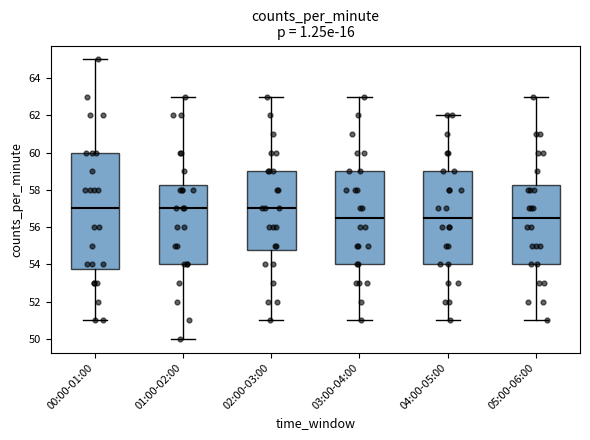

Where does the upper whisker of the box for 05:00-06:00 end on the y-axis? The values are not printed on the chart, so give them approximately, as read against the axis.

63.0